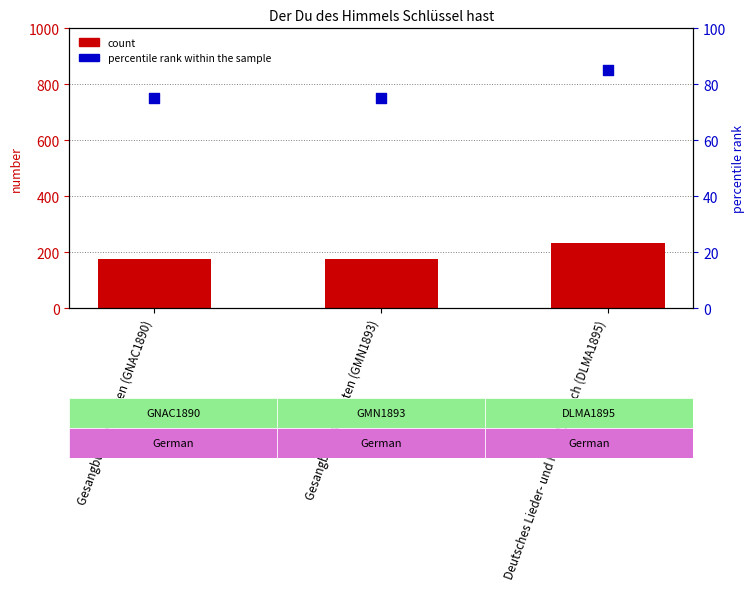

What is the total value across all series at Deutsches Lieder- und Melodienbuch (DLMA1895)?

317